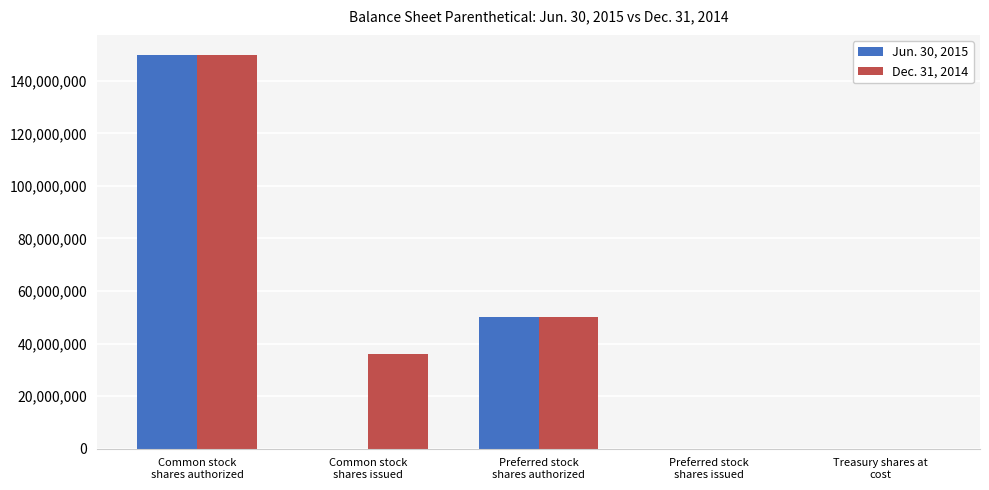

What are all the series names shown in the legend?

Jun. 30, 2015, Dec. 31, 2014